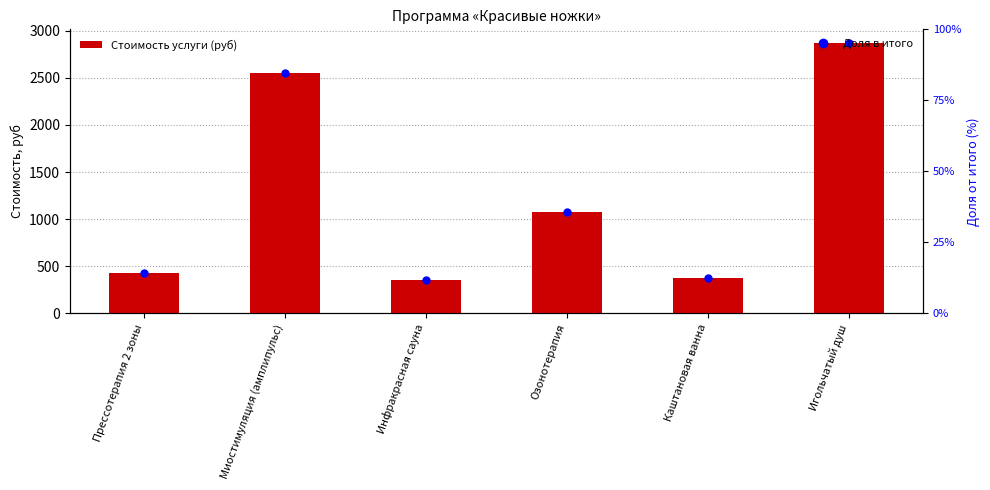

What is the sum of the values at Миостимуляция (амплипульс) and Каштановая ванна?

2927.5